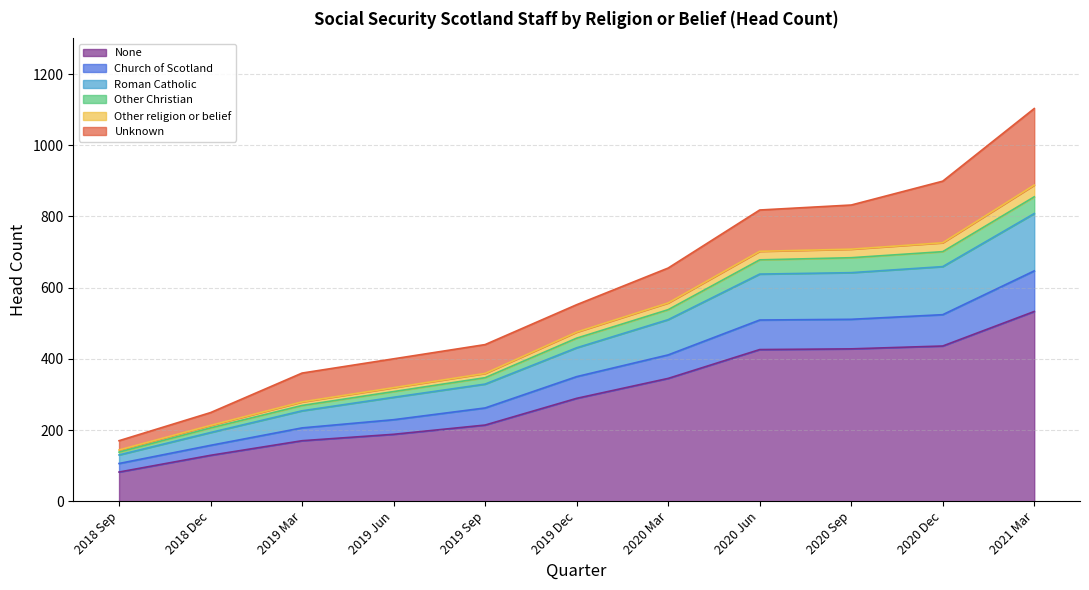

At which label does None reach its minimum?

2018 Sep